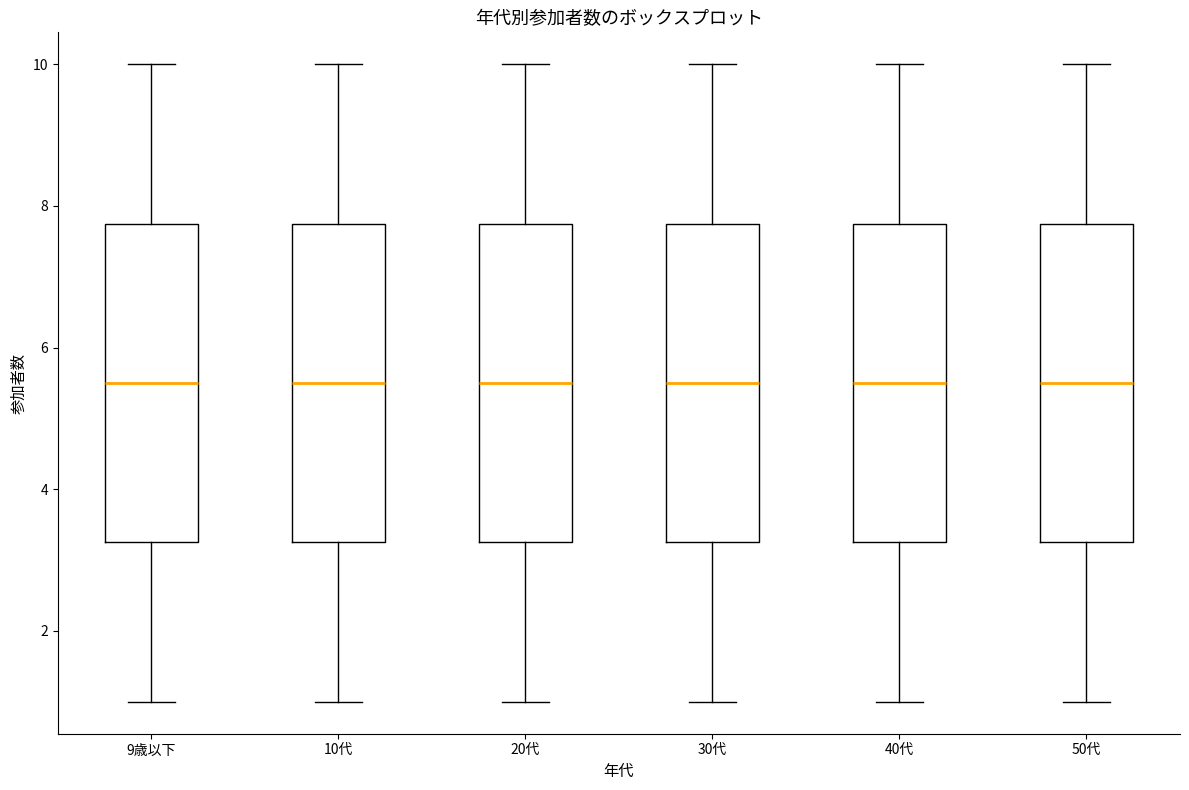

Reading left to right, read every box against the y-axis: the position of its median line, the range the box covers, and the ends of its whiskers. The values are not printed on the chart, so give them approximately, as read against the axis.

9歳以下: median 5.6, box 3.2 to 7.8, whiskers 1.0 to 10.0
10代: median 5.6, box 3.2 to 7.8, whiskers 1.0 to 10.0
20代: median 5.6, box 3.2 to 7.8, whiskers 1.0 to 10.0
30代: median 5.6, box 3.2 to 7.8, whiskers 1.0 to 10.0
40代: median 5.6, box 3.2 to 7.8, whiskers 1.0 to 10.0
50代: median 5.6, box 3.2 to 7.8, whiskers 1.0 to 10.0